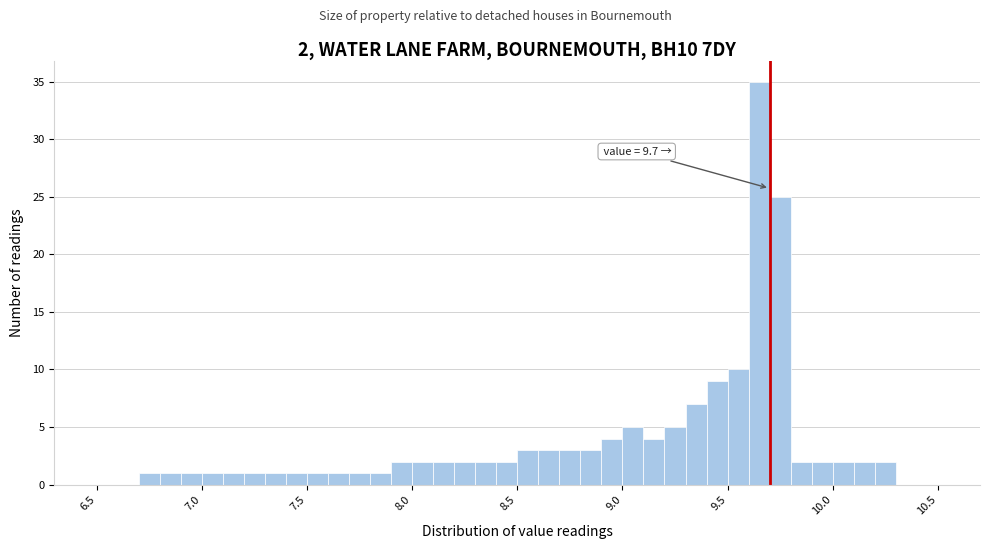

Around what value on the x-axis is the tallest bar? Give the approximate position of its centre, as read against the axis.

9.65